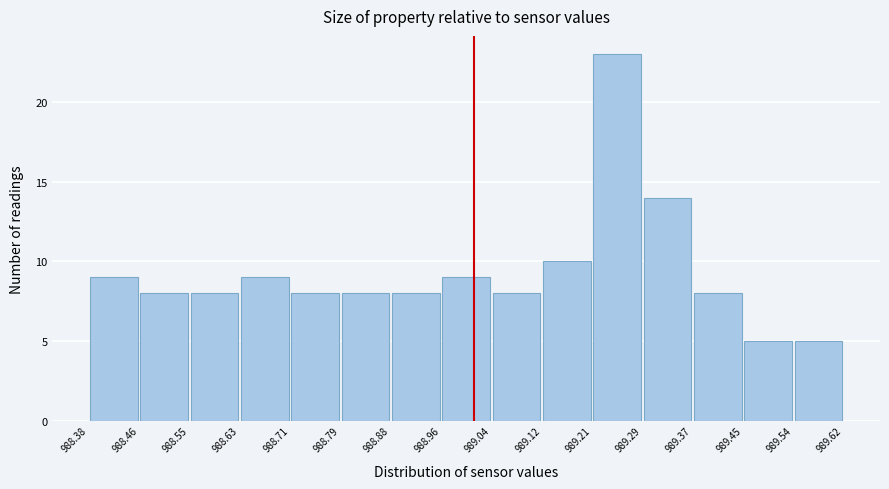

How tall is the bar that spans 988.88 to 988.96 on the x-axis? The values are not printed on the chart, so give them approximately, as read against the axis.

8